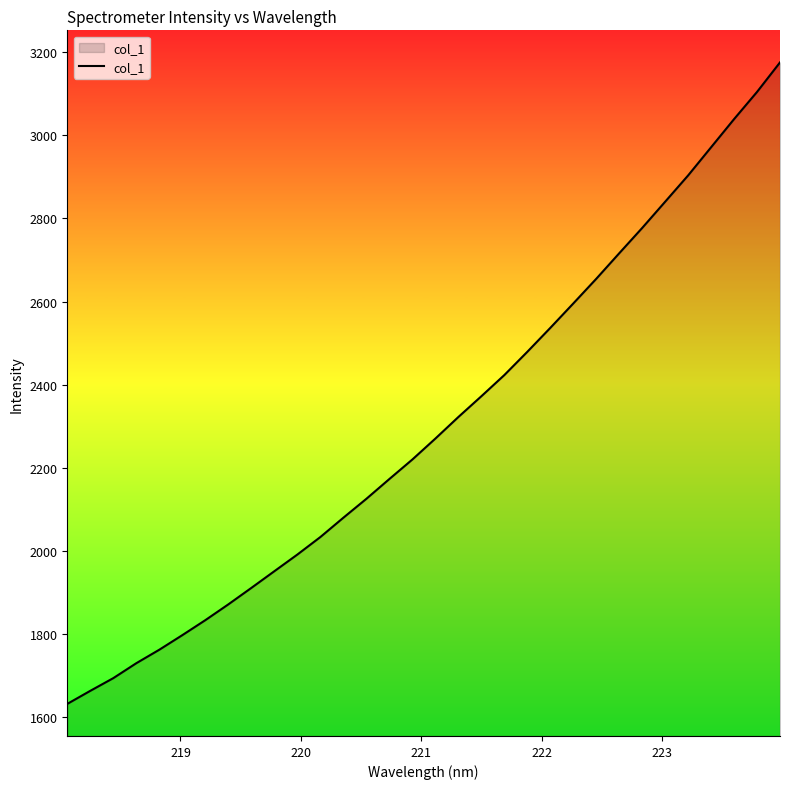

What is the difference between the maximum and minimum values?

1542.8